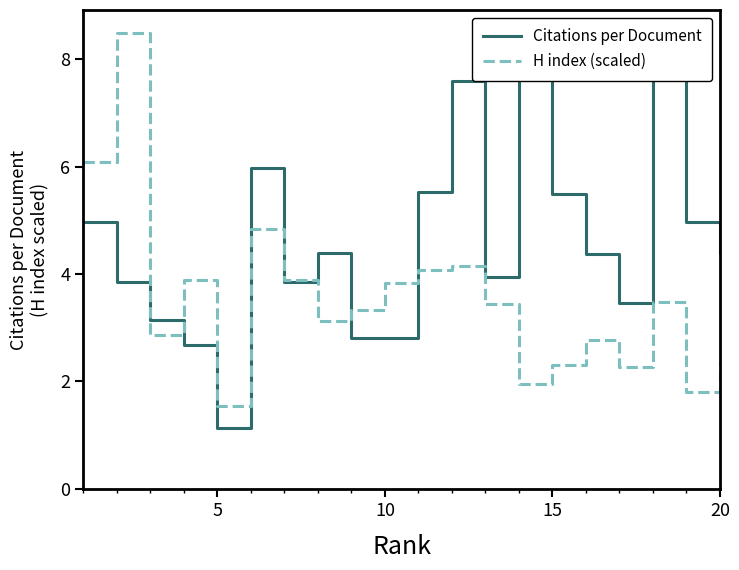

How many data points in H index (scaled) are less than 3?

8